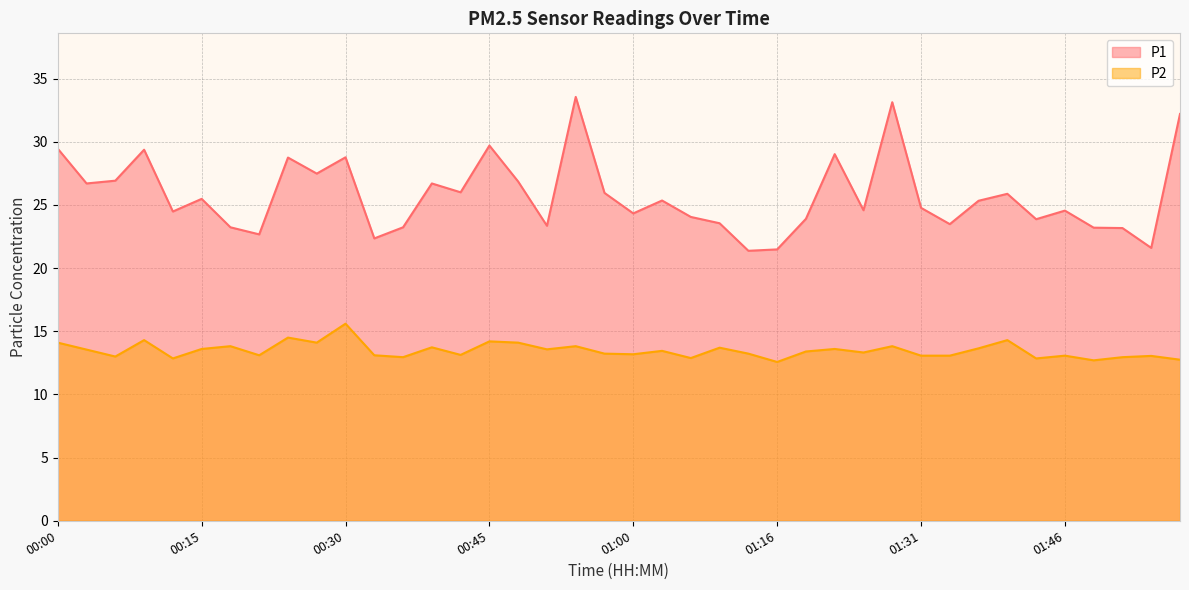

What position from the left is 01:03?

22